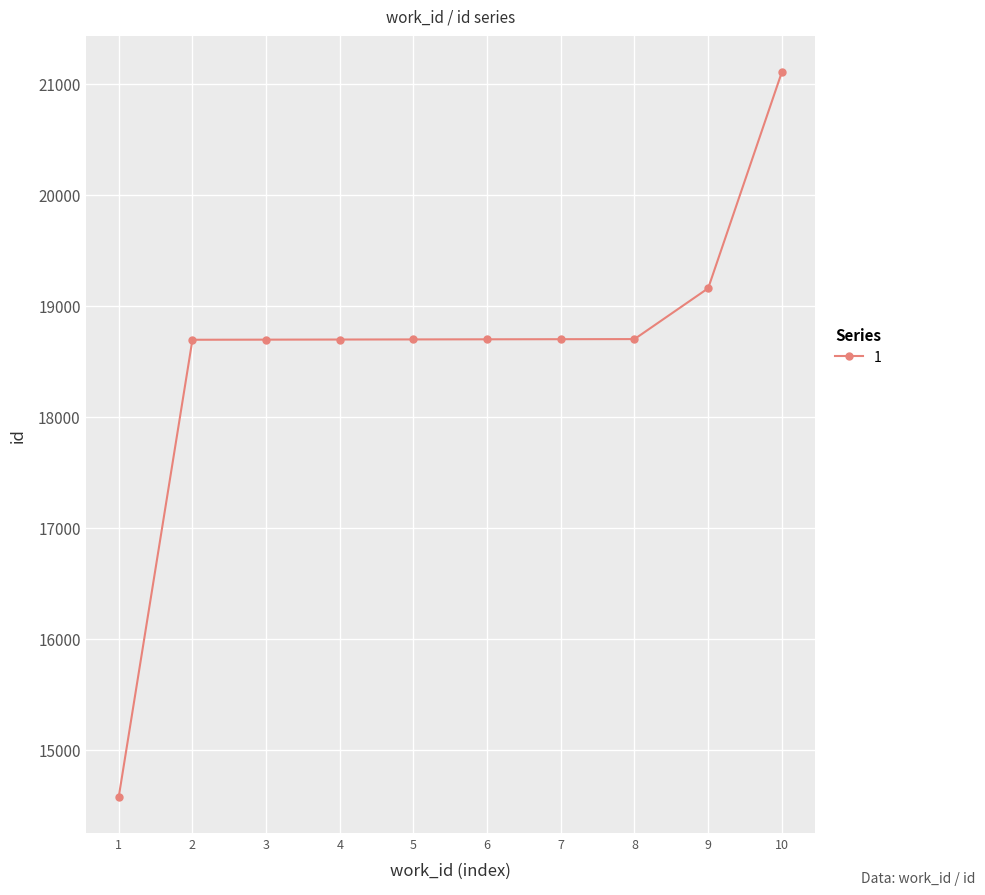

What is the sum of the values at 8 and 9?

37856